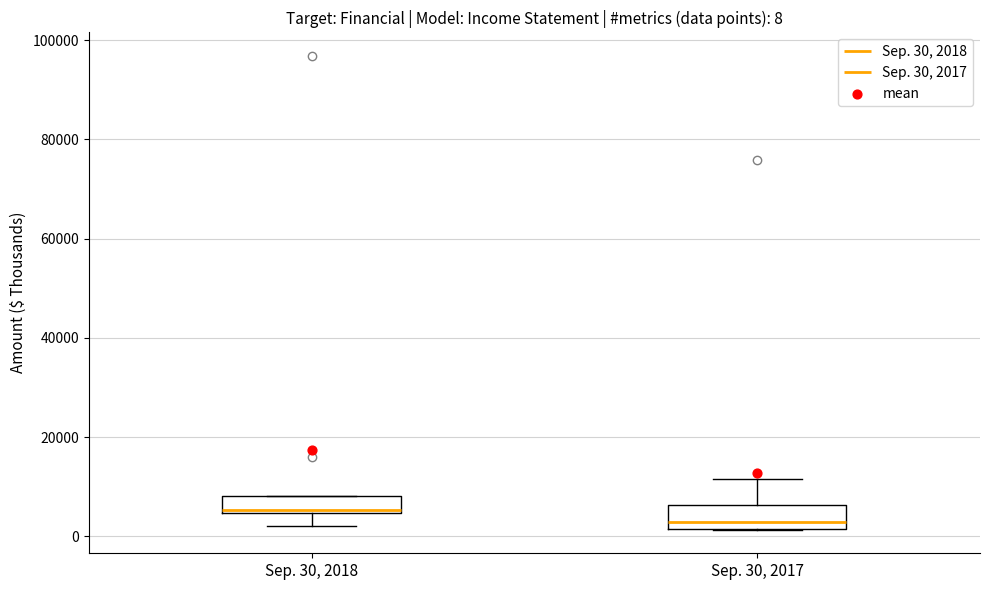

Which box has the lowest median line?

Sep. 30, 2017